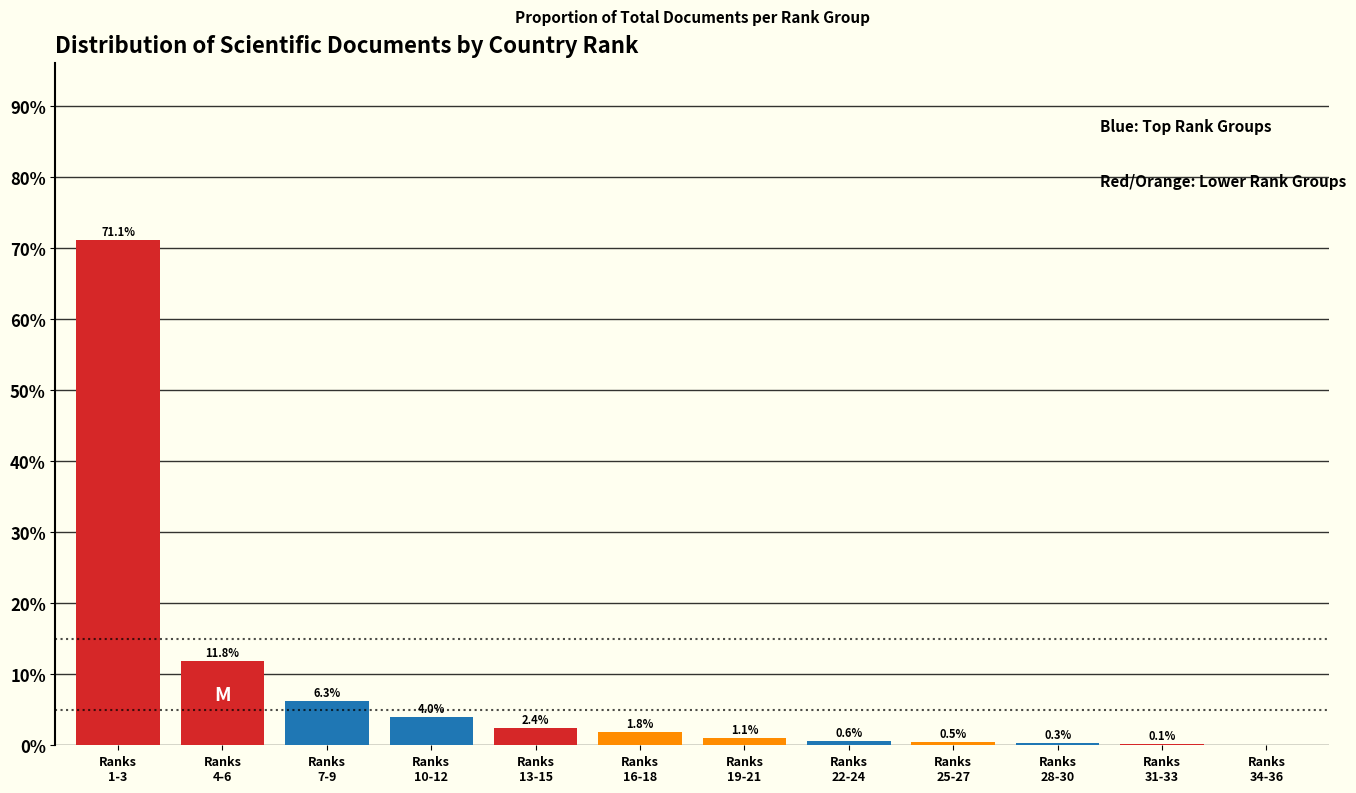

What is the sum of all values?

100.0